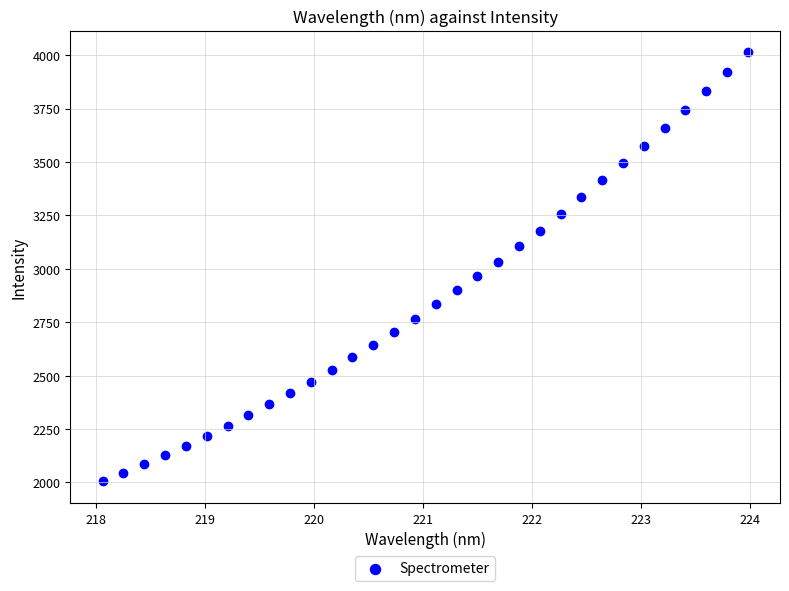

What is the range of X values (max minus min)?

5.9